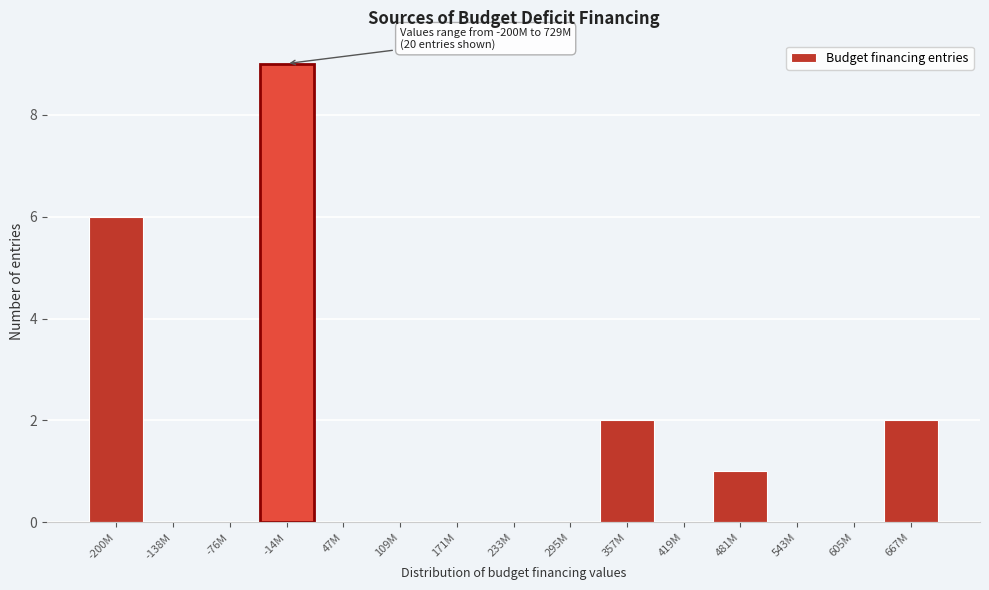

Reading right to left, list all the values displayed in this chart.

667M=2	605M=0	543M=0	481M=1	419M=0	357M=2	295M=0	233M=0	171M=0	109M=0	47M=0	-14M=9	-76M=0	-138M=0	-200M=6